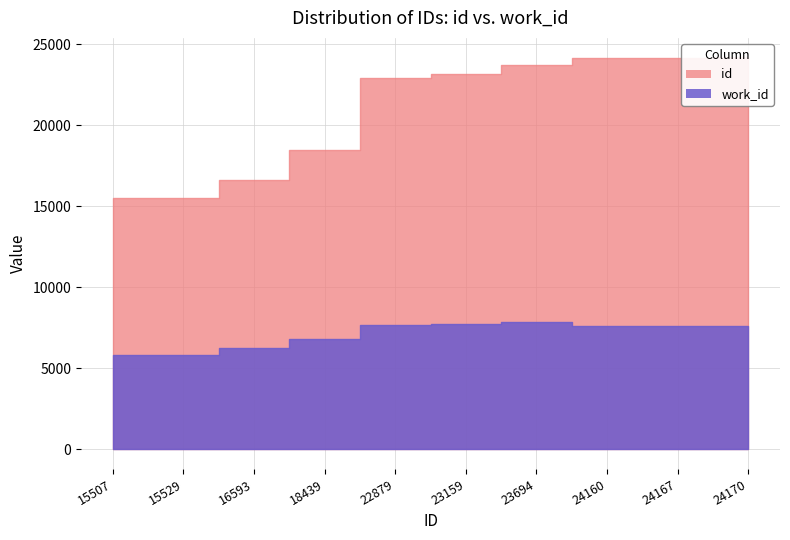

Which series has the largest range (max minus min)?

id